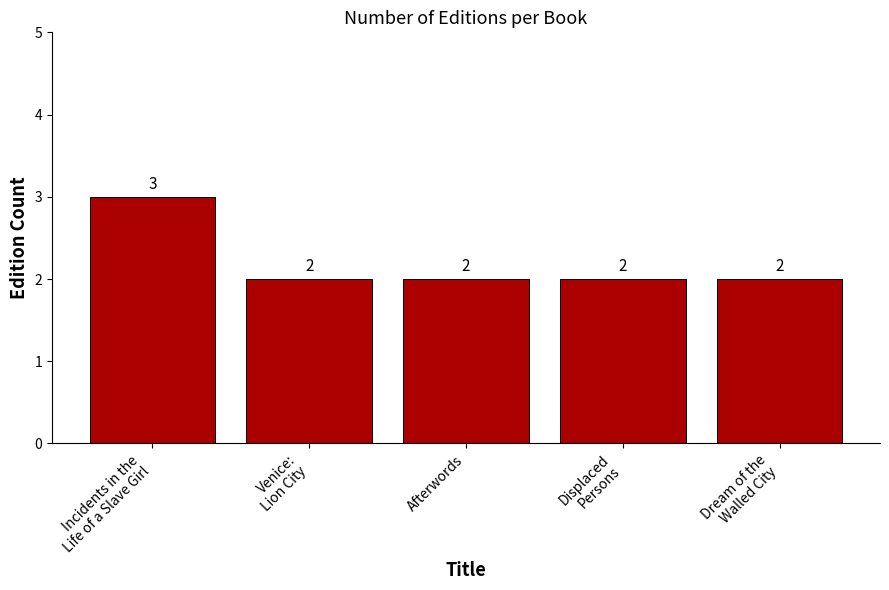

The value at Incidents in the
Life of a Slave Girl is 1. True or false?

False